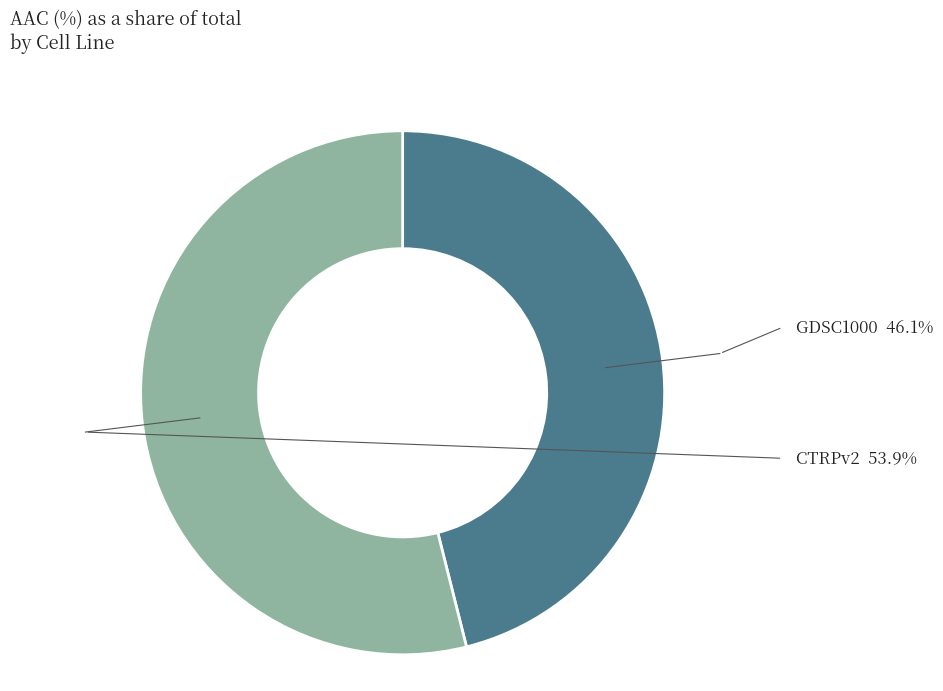

What is the largest slice in the pie chart?

CTRPv2